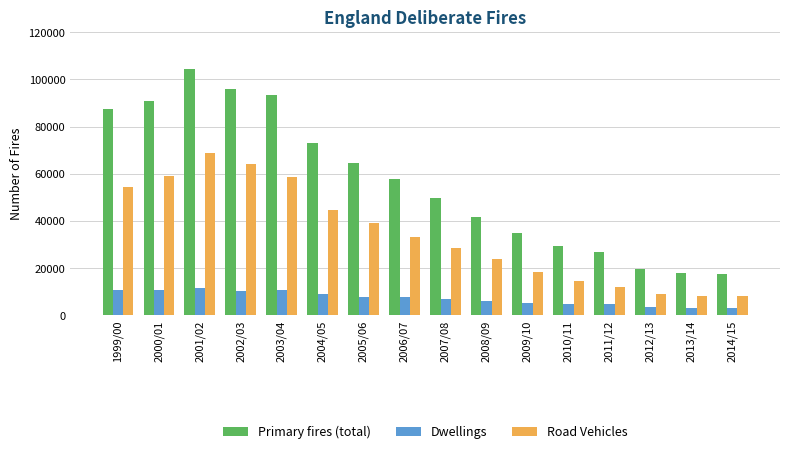

What is the sum of the Road Vehicles values at 2007/08 and 2000/01?

87483